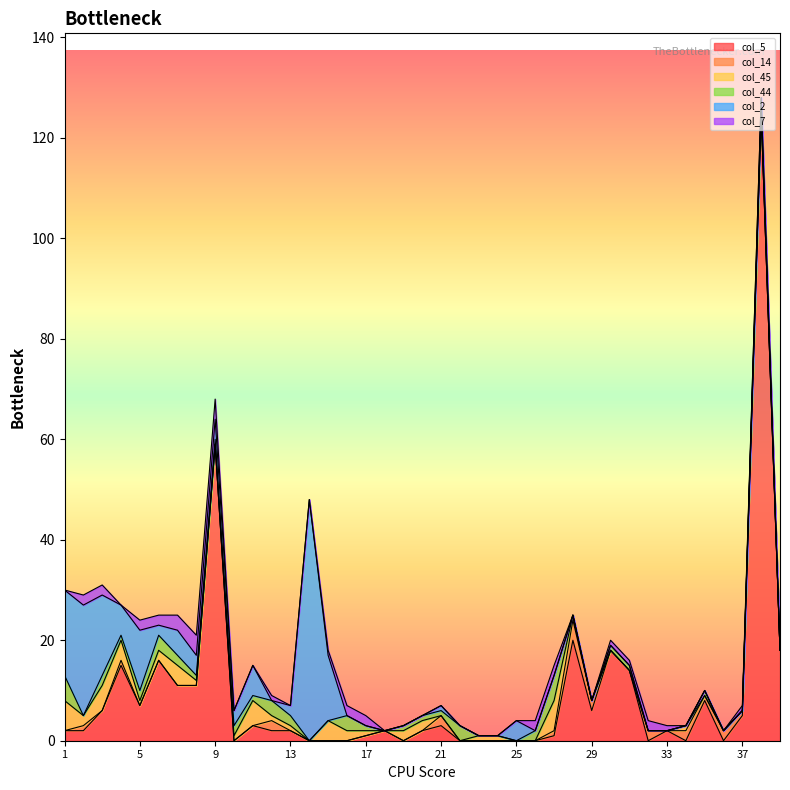

What are all the series names shown in the legend?

col_5, col_14, col_45, col_44, col_2, col_7